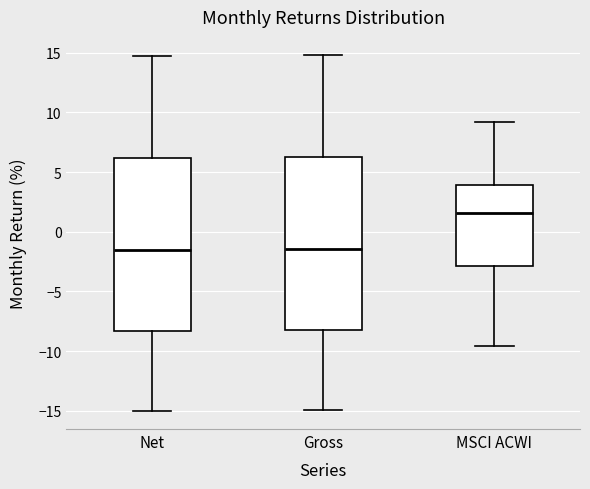

Which box's median line is the highest?

MSCI ACWI